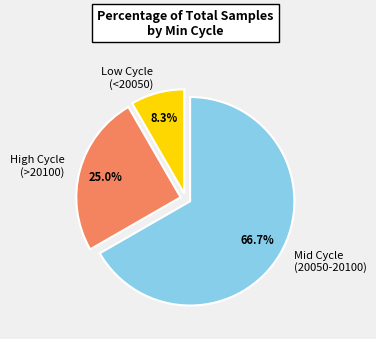

Which category has the smallest portion of the pie?

Low Cycle (<20050)